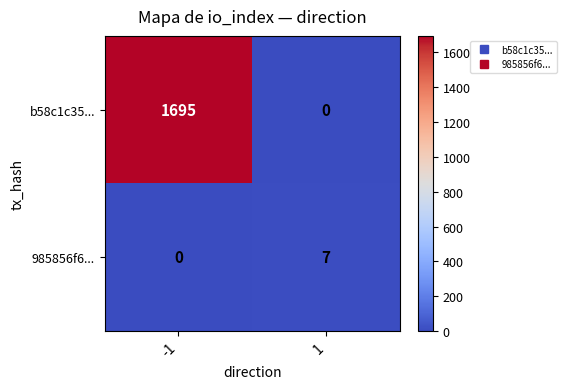

The value of b58c1c35... at -1 is 1695. True or false?

True